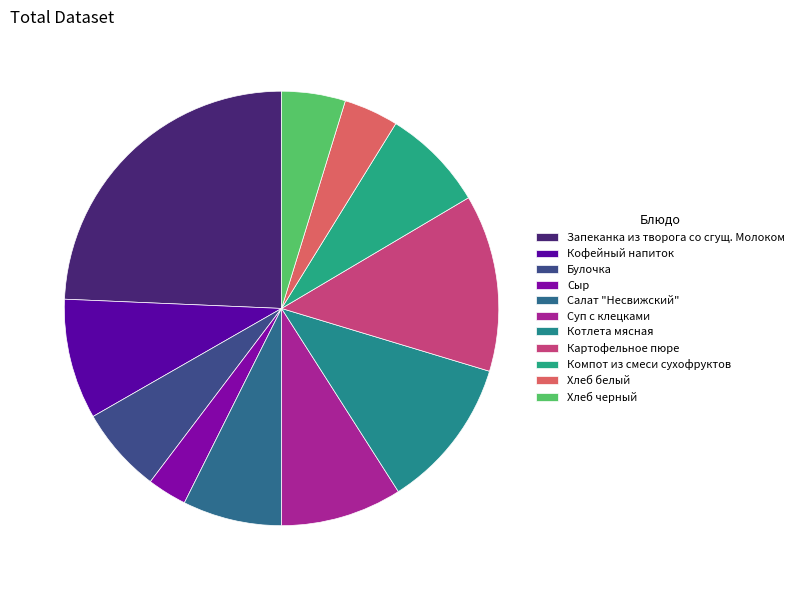

True or false: Хлеб белый accounts for 4% of the total.

True